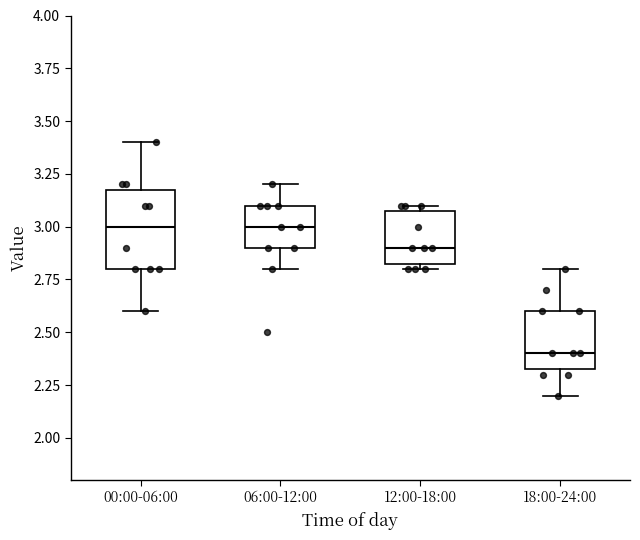

Which box's median line is the lowest?

18:00-24:00